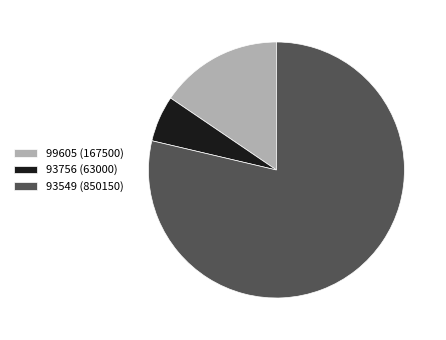

Combined, do 93549 (850150) and 99605 (167500) account for over 50%?

Yes